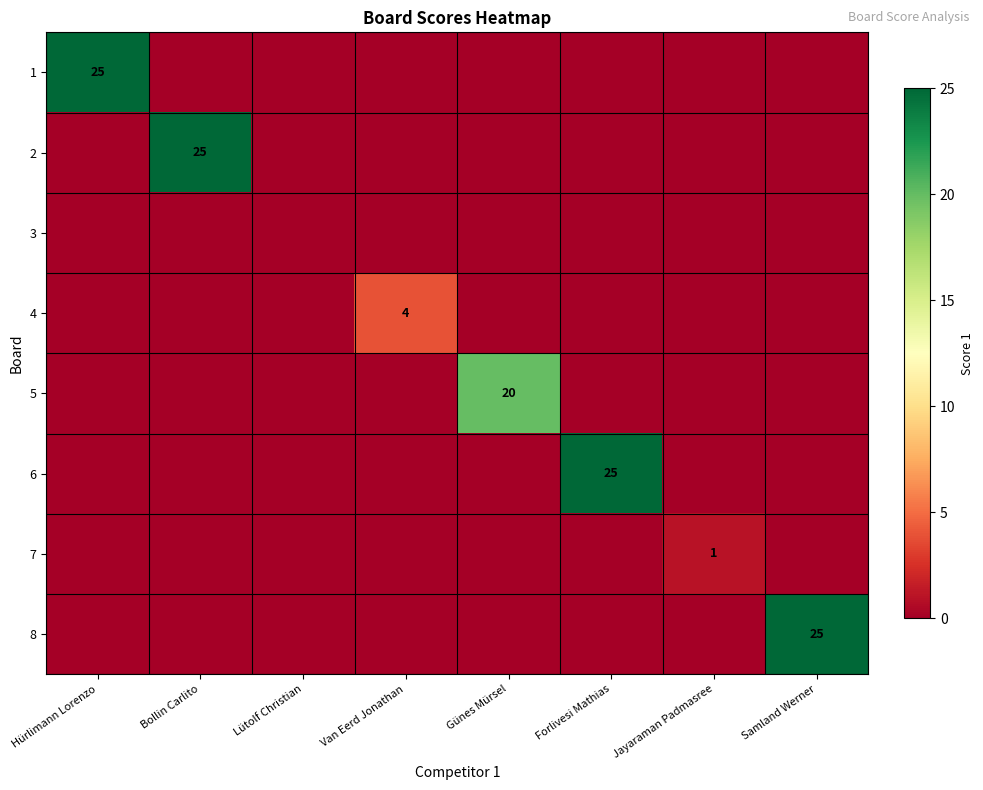

The 1 series shows 0 at Samland Werner. True or false?

True